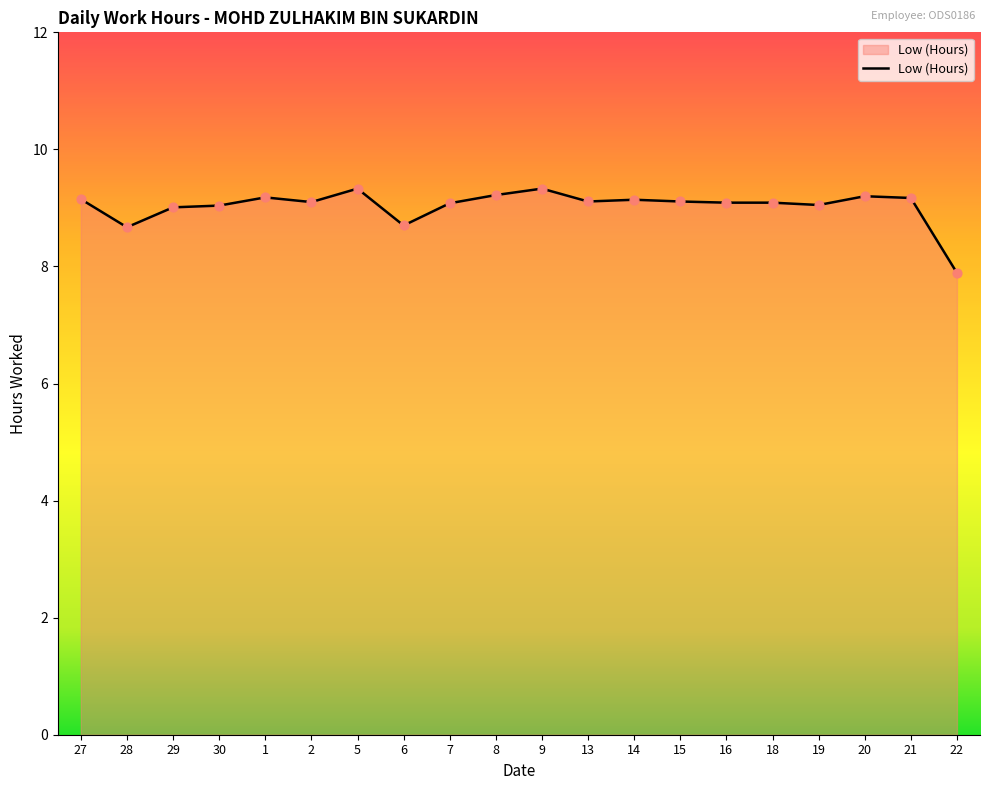

Which has a higher value, 8 or 22?

8